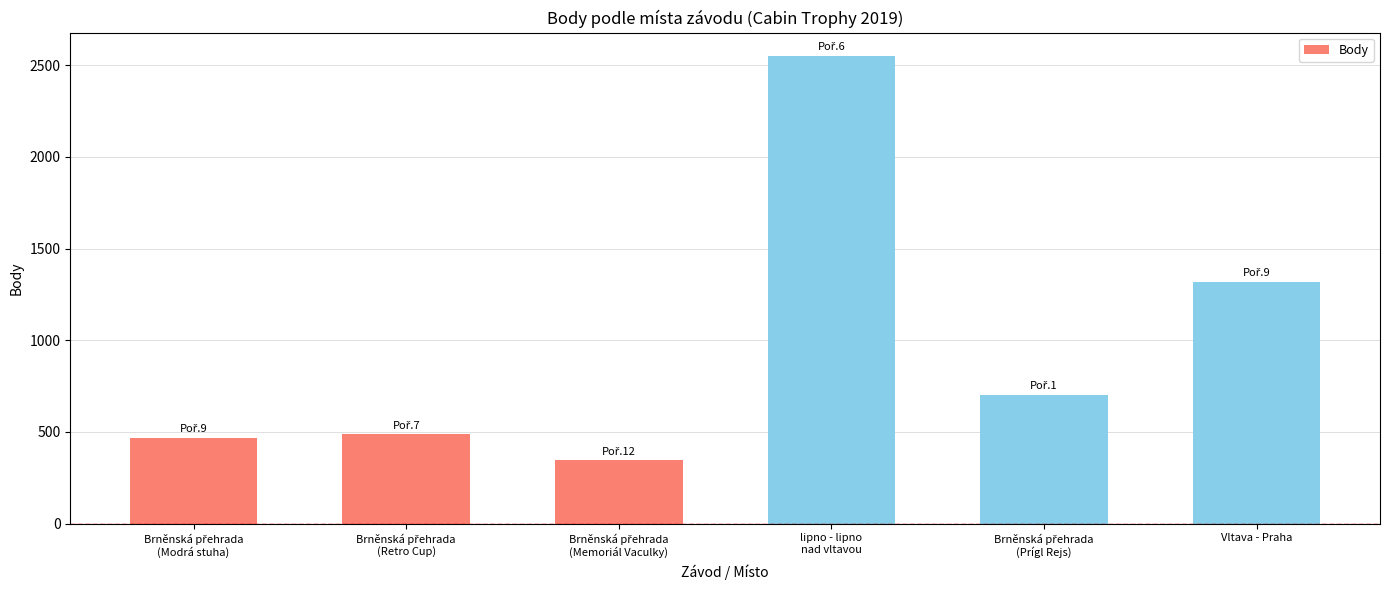

What is the label of the 1st bar from the right?

Vltava - Praha